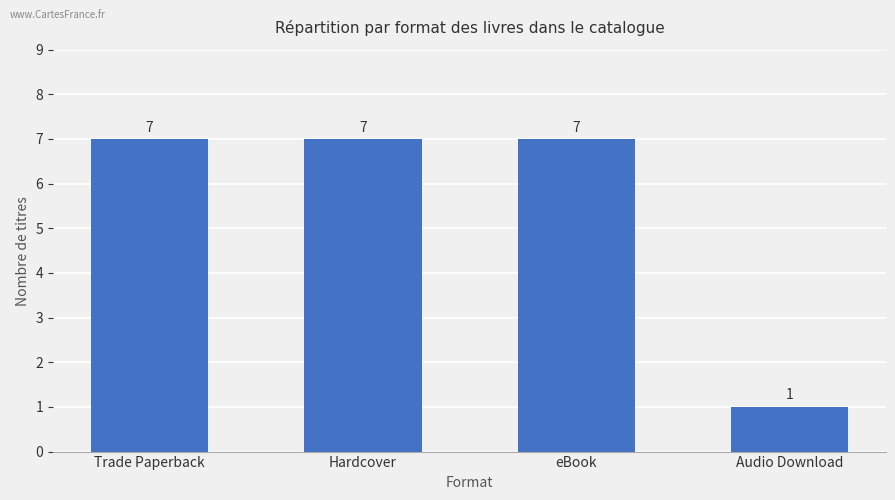

Reading left to right, transcribe all the data shown in this chart.

Trade Paperback=7	Hardcover=7	eBook=7	Audio Download=1